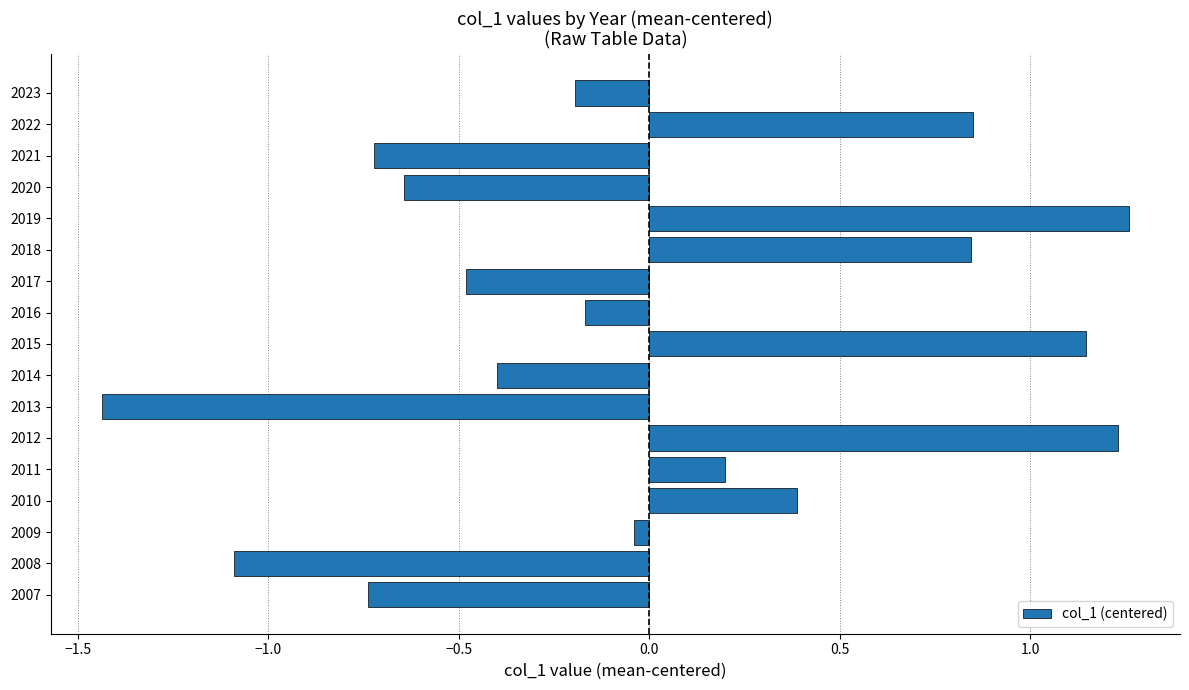

At which label is the value closest to 0?

2009